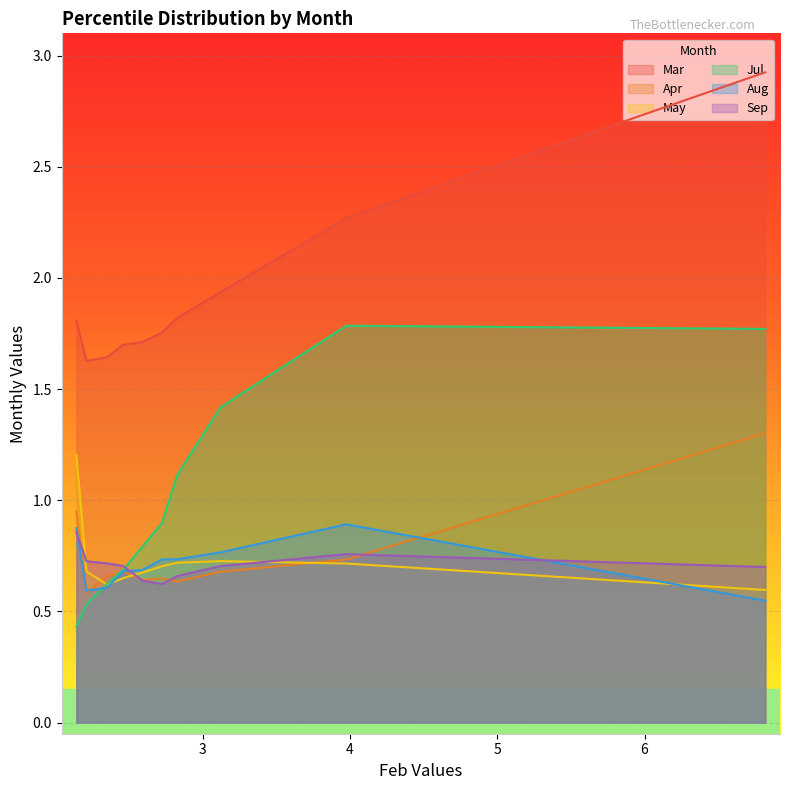

What is the greatest value displayed?

2.9